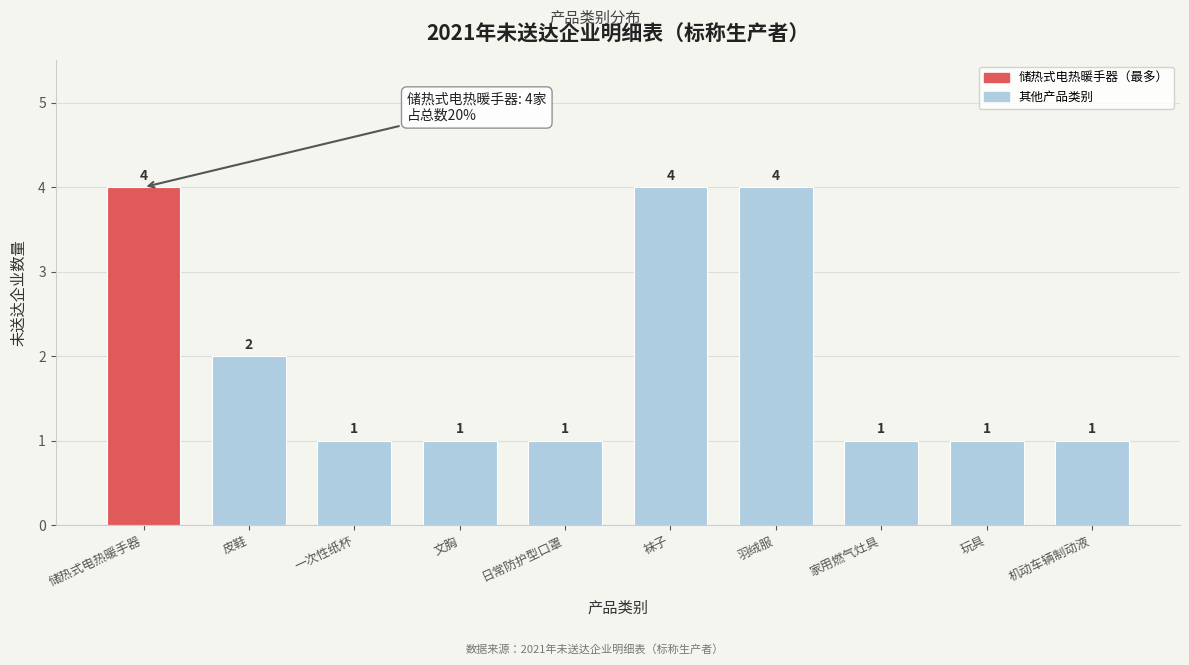

Reading left to right, transcribe all the data shown in this chart.

储热式电热暖手器=4	皮鞋=2	一次性纸杯=1	文胸=1	日常防护型口罩=1	袜子=4	羽绒服=4	家用燃气灶具=1	玩具=1	机动车辆制动液=1